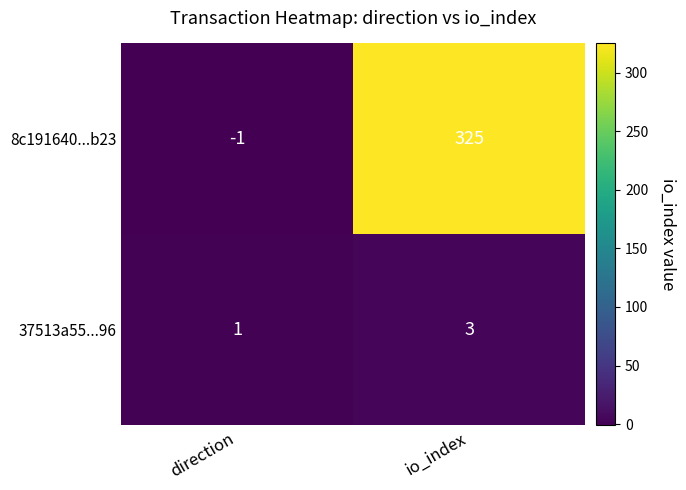

Rank the series by their maximum value, from highest to lowest.

8c191640...b23, 37513a55...96